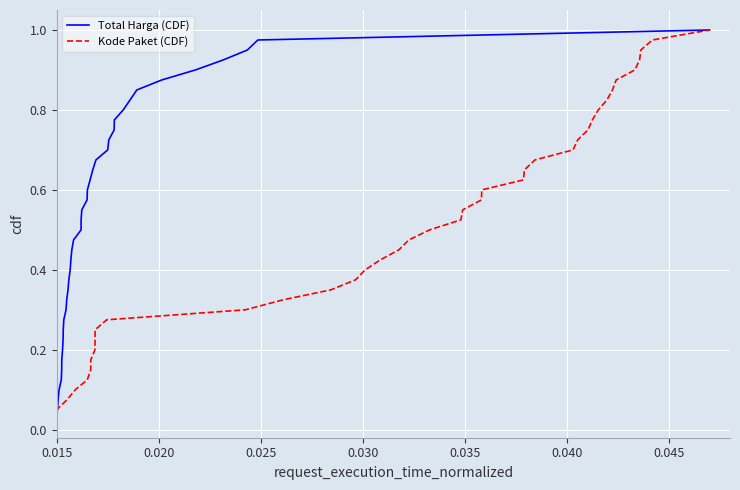

True or false: Kode Paket (CDF) has a value of 0.8 at 21.

False